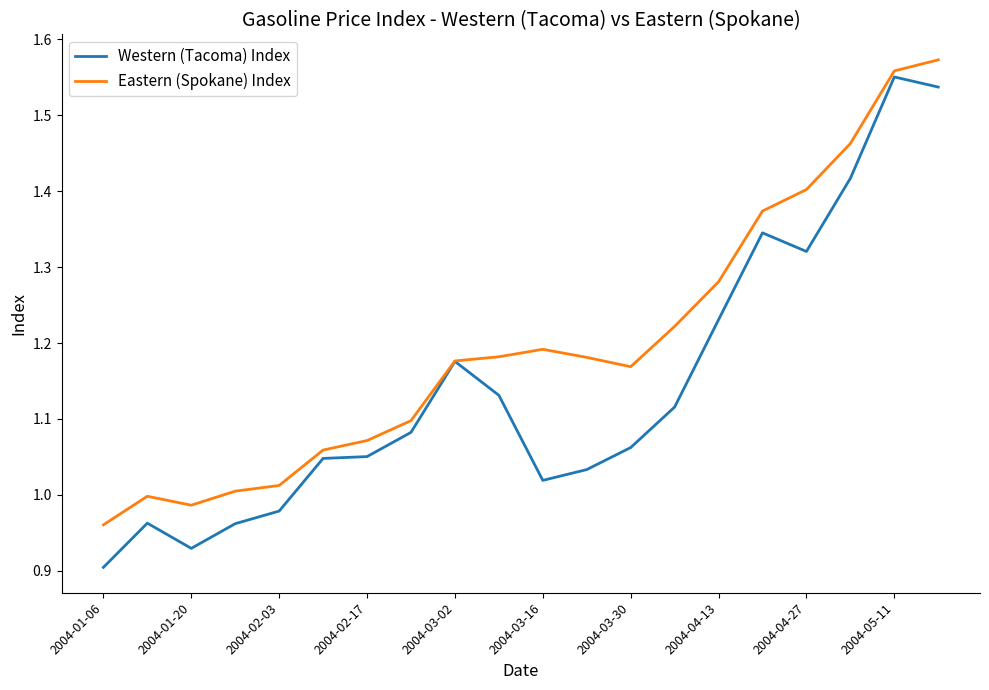

List the series in order of their overall mean, highest first.

Eastern (Spokane) Index, Western (Tacoma) Index